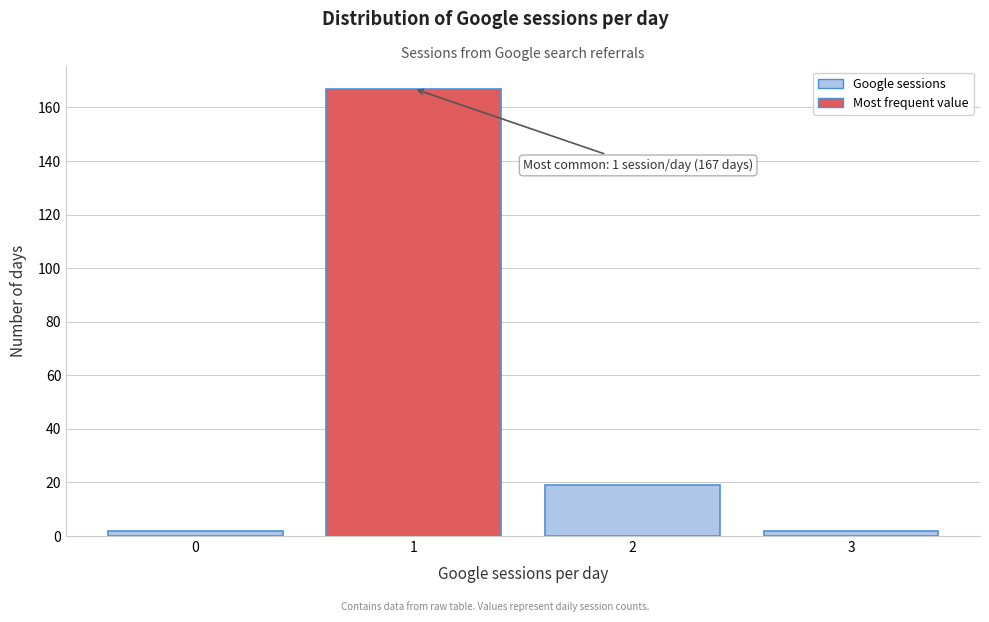

Reading left to right, transcribe all the data shown in this chart.

0=2	1=167	2=19	3=2